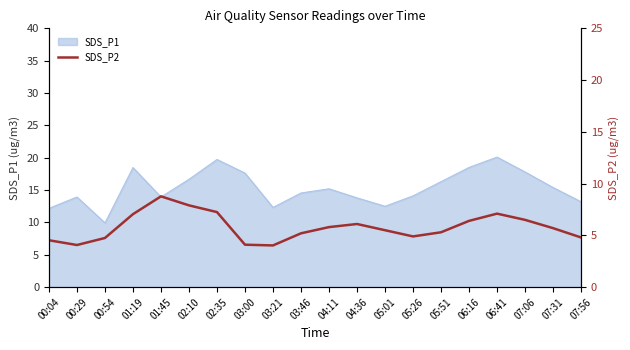

Which has a higher value, 03:46 or 07:56?

03:46